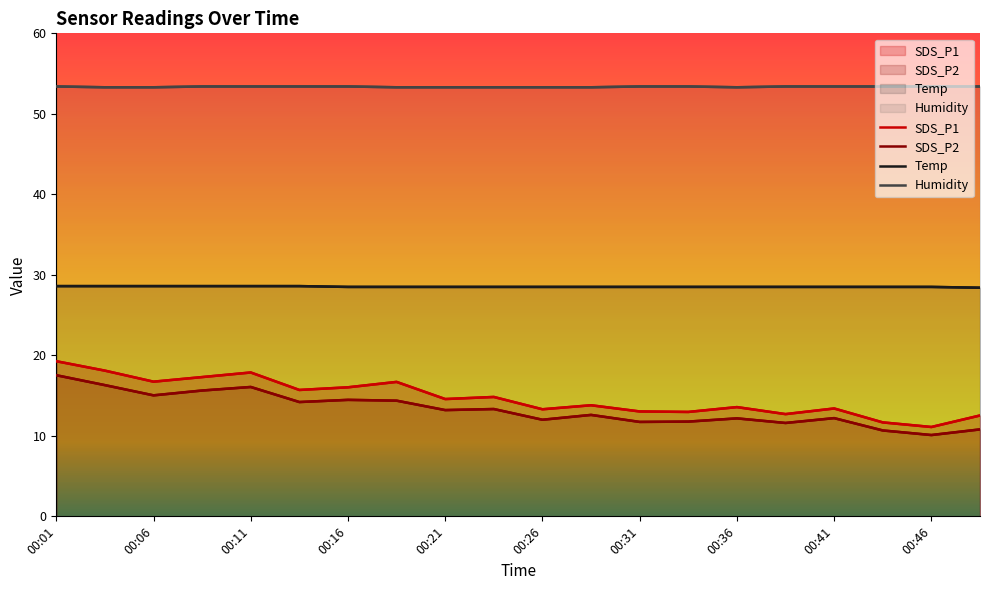

True or false: SDS_P2 has a value of 14.4 at 00:18.

True